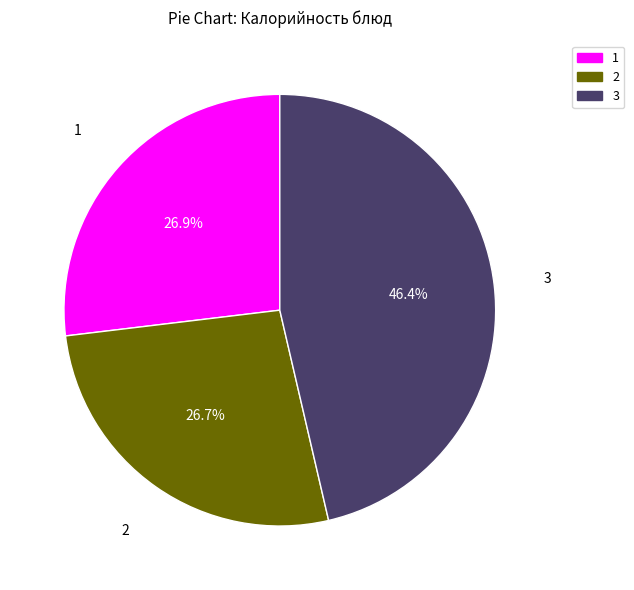

Is there any slice that represents more than half of the pie?

No